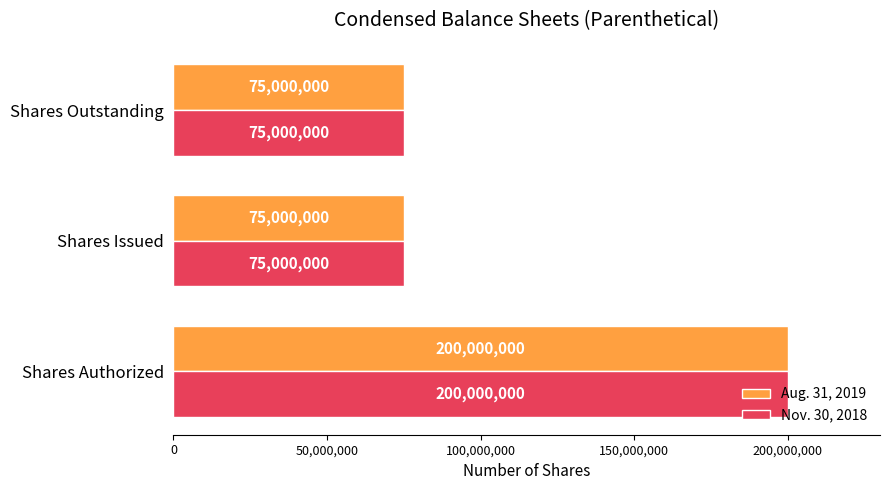

What is the total value across all series at Shares Issued?

150000000